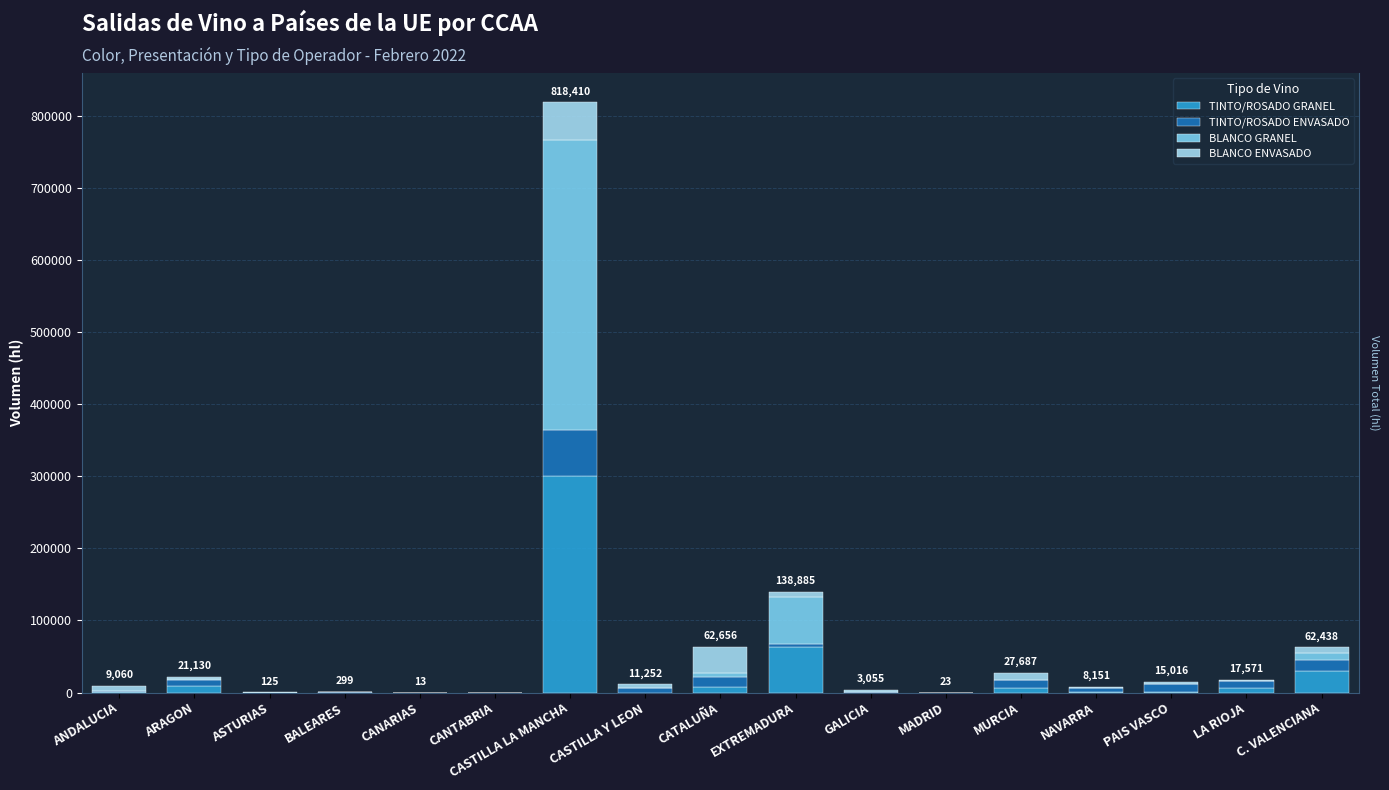

Reading left to right, extract all data points from this chart.

TINTO/ROSADO GRANEL: 516	8445	0	0	0	0	300587	0	8079	63668	0	0	5851	901	71	6488	30447
TINTO/ROSADO ENVASADO: 1110	9206	0	246	10	0	64083	5772	13275	3906	640	19	11647	5777	12152	9533	15029
BLANCO GRANEL: 841	1527	0	0	0	0	401992	0	5872	65258	16	0	21	63	52	7	8741
BLANCO ENVASADO: 6593	1952	125	53	3	0	51748	5480	35430	6053	2399	4	10168	1410	2741	1543	8221